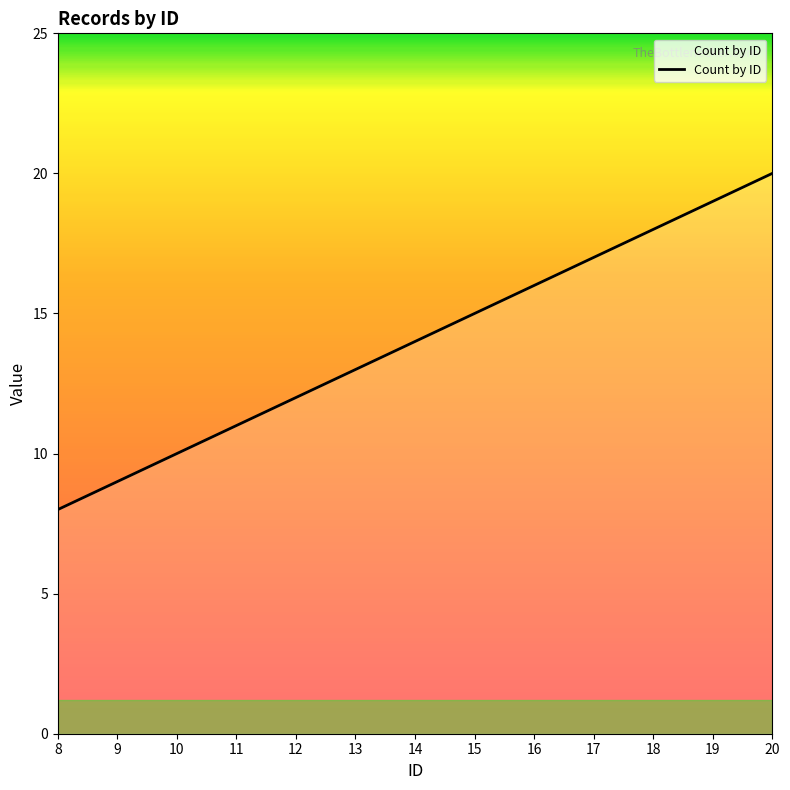

The value at 18 is 18. True or false?

True